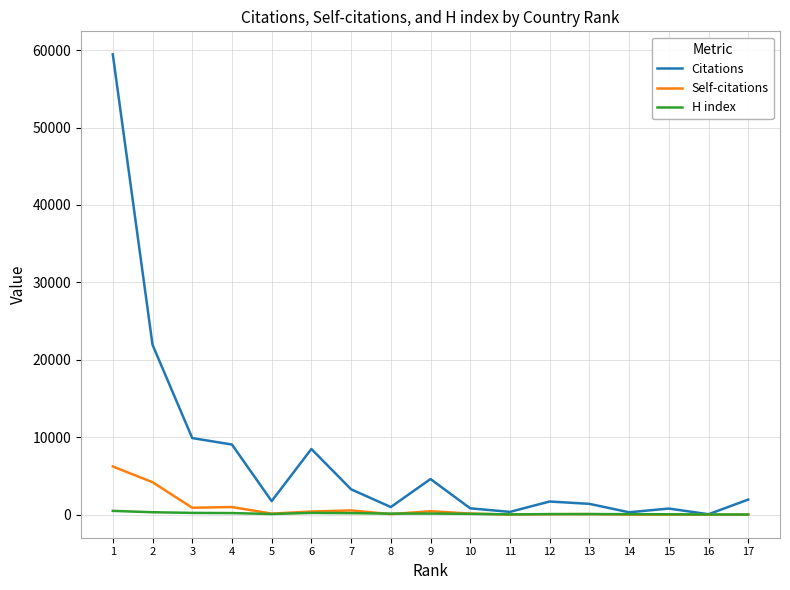

Rank the series by their maximum value, from lowest to highest.

H index, Self-citations, Citations